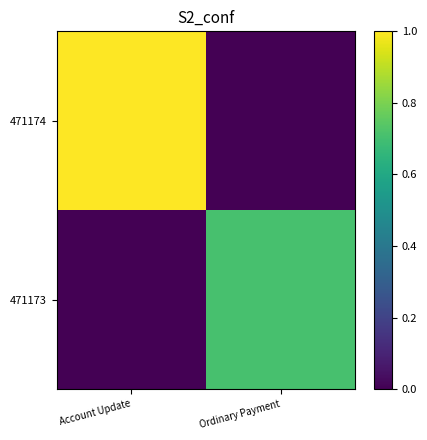

Between Account Update and Ordinary Payment, which series saw the biggest shift?

471174